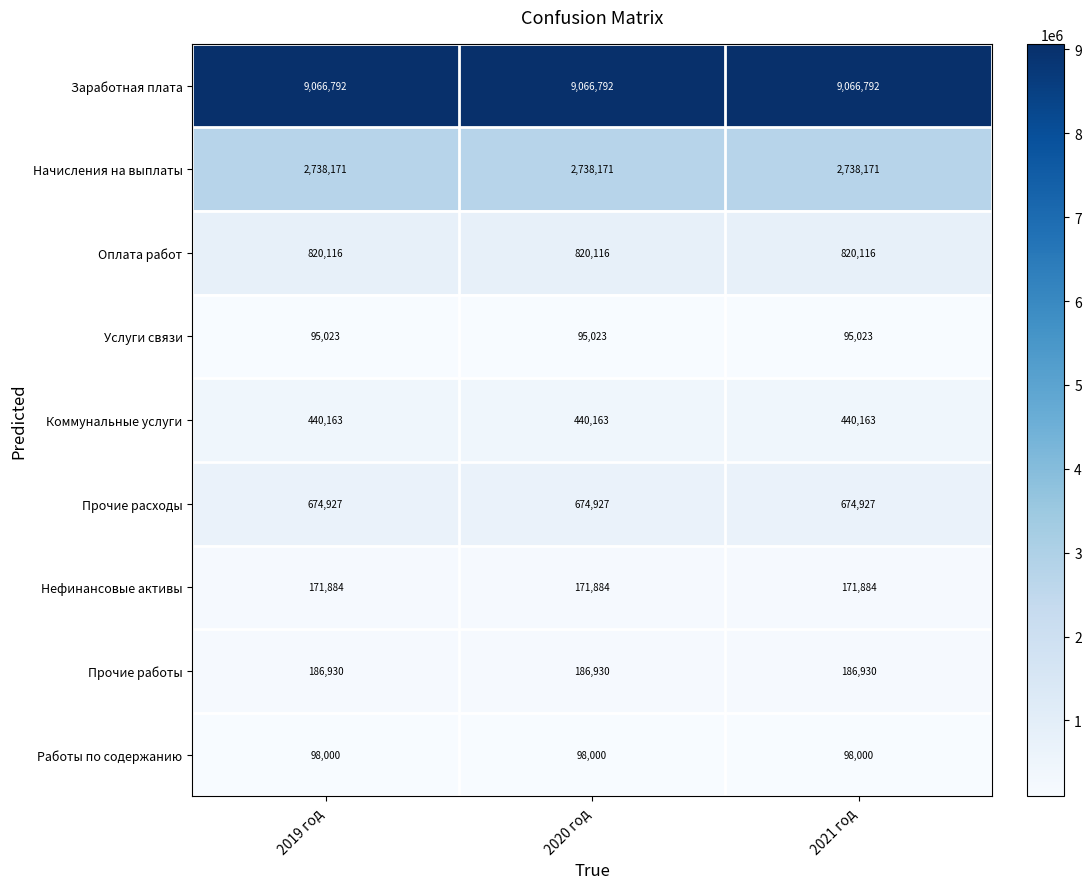

The Заработная плата series shows 5997005 at 2019 год. True or false?

False